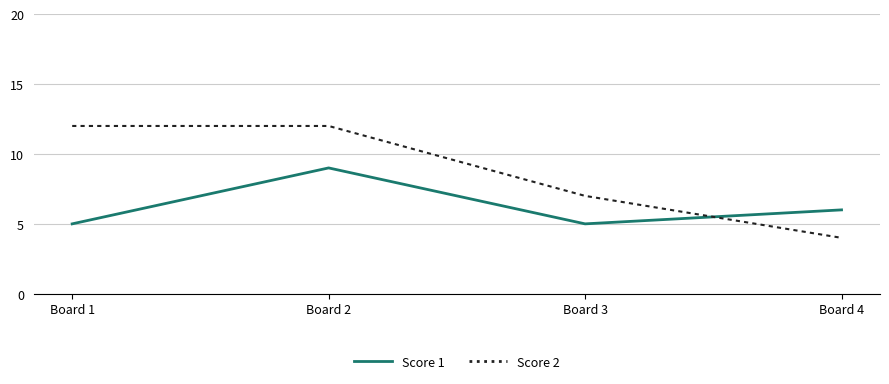

How many series are shown in this chart?

2